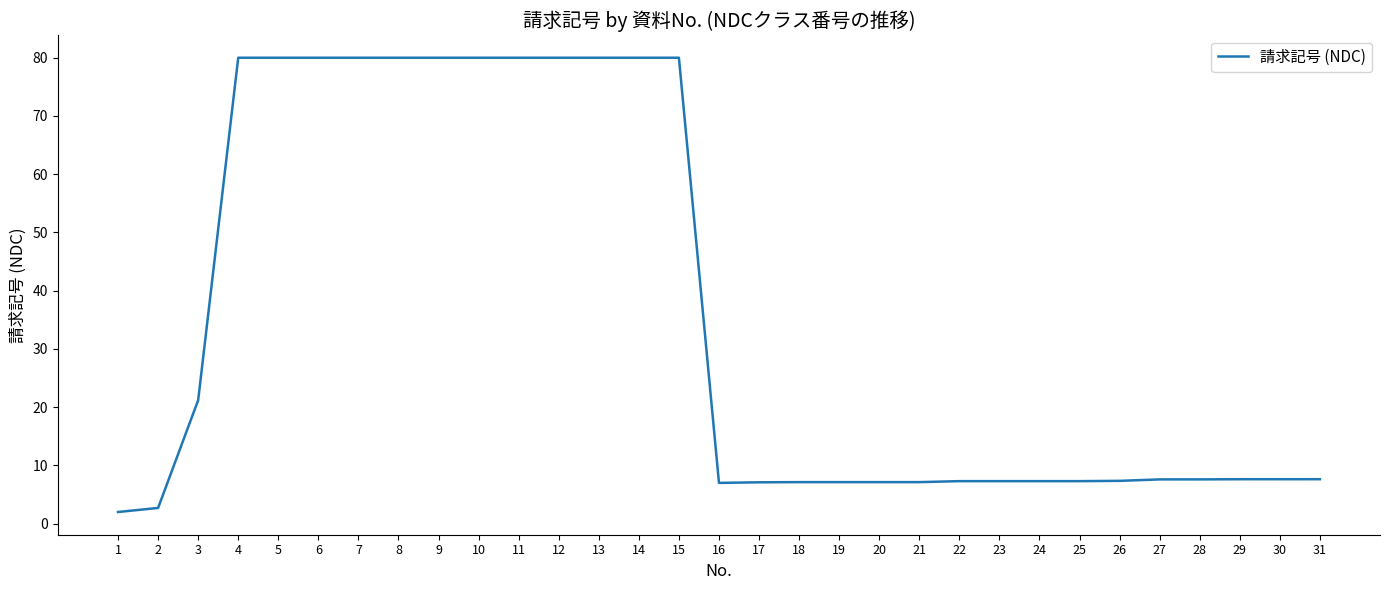

The value at 8 is 134.5. True or false?

False